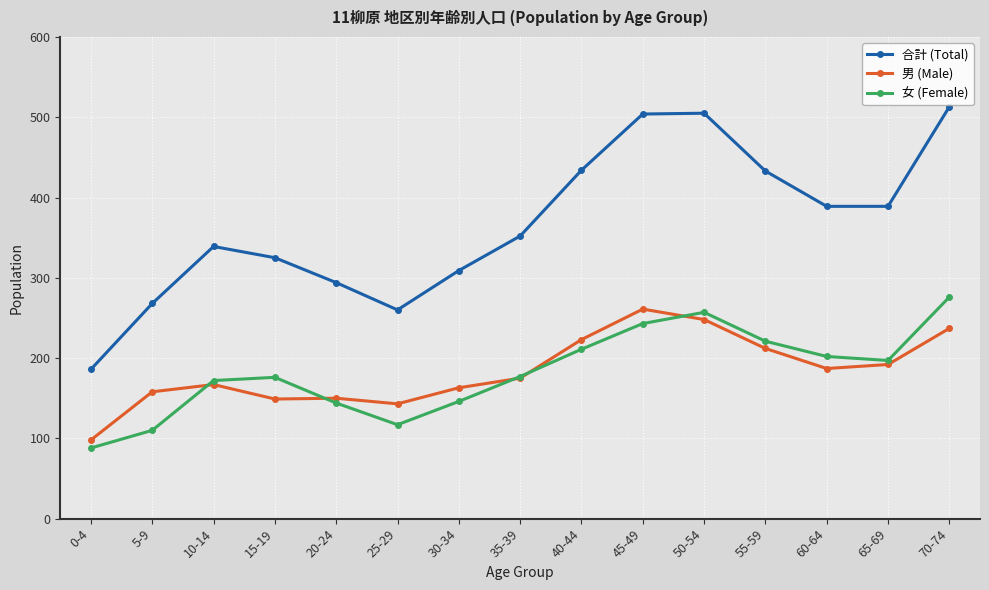

True or false: 合計 (Total) has a value of 276 at 40-44.

False